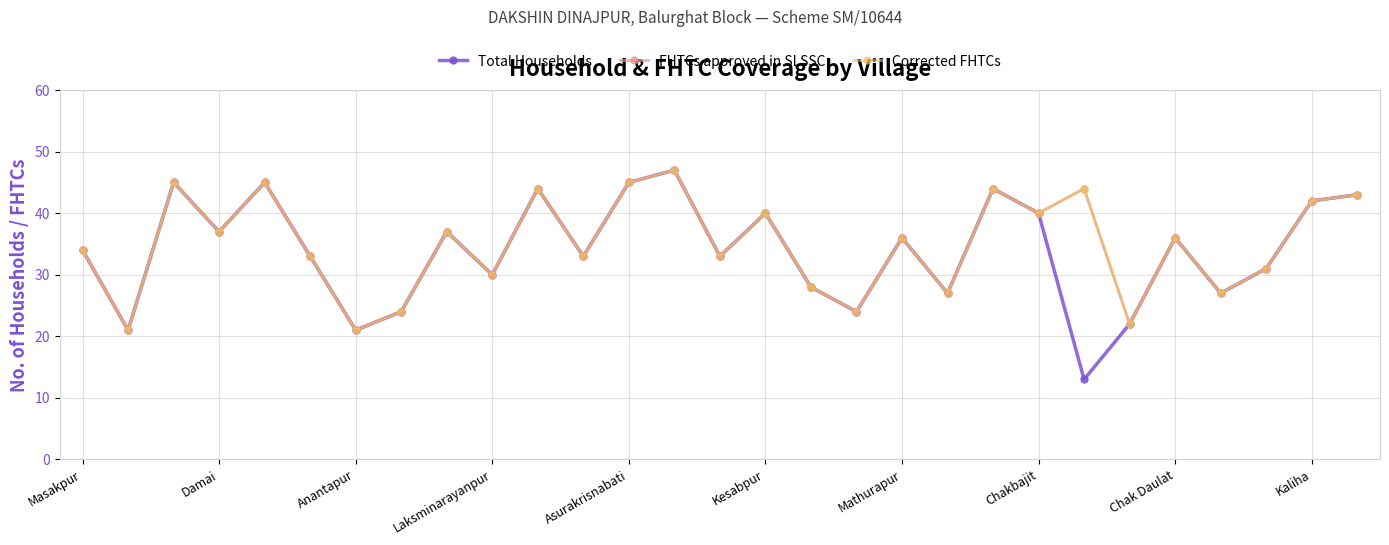

What is the difference between the maximum and minimum values in the FHTCs approved in SLSSC series?

26